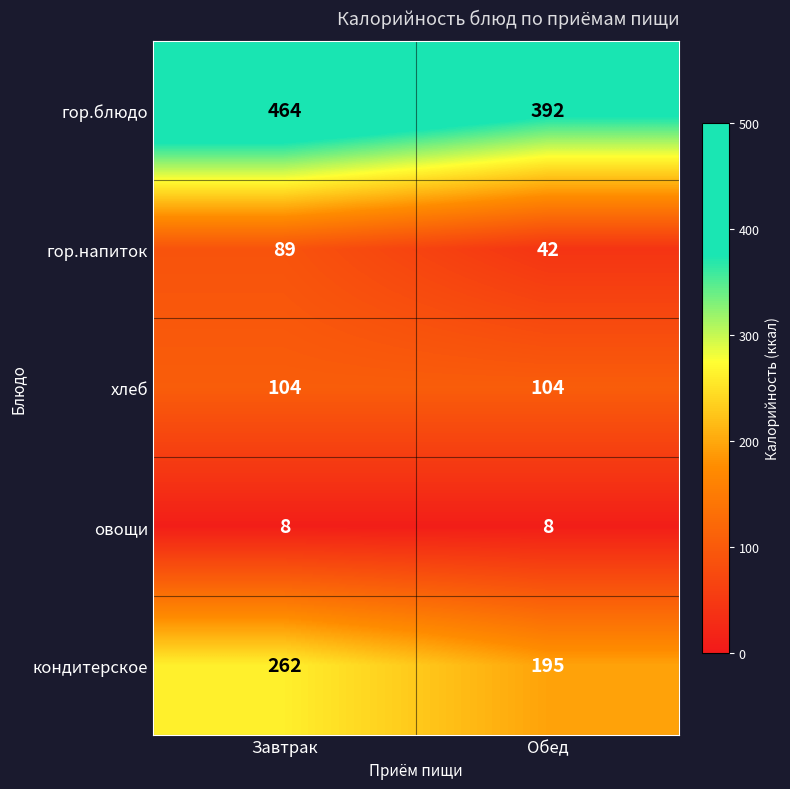

Rank the series by their maximum value, from highest to lowest.

гор.блюдо, кондитерское, хлеб, гор.напиток, овощи